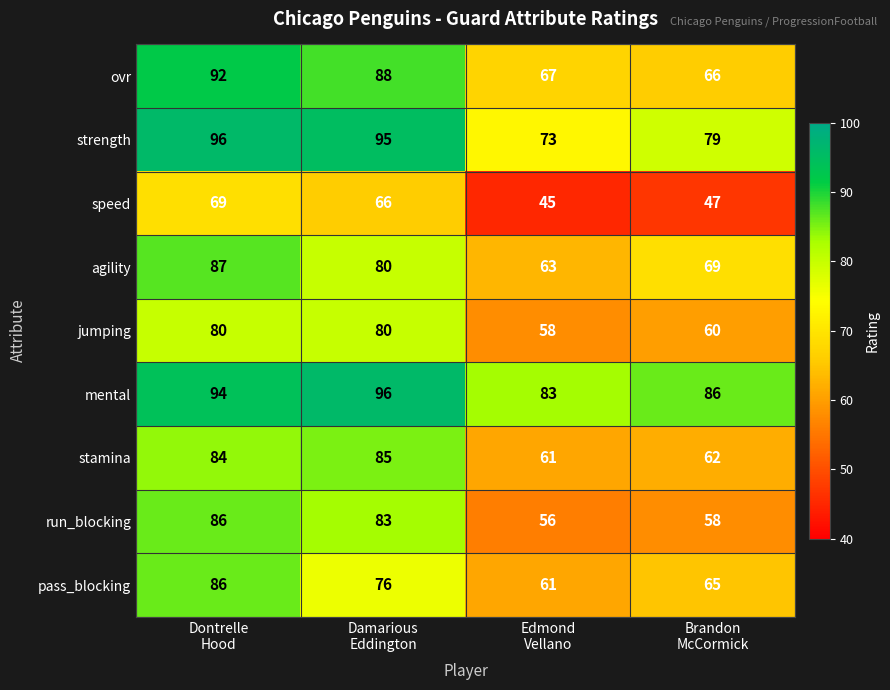

What is the lowest value of the agility series?

63